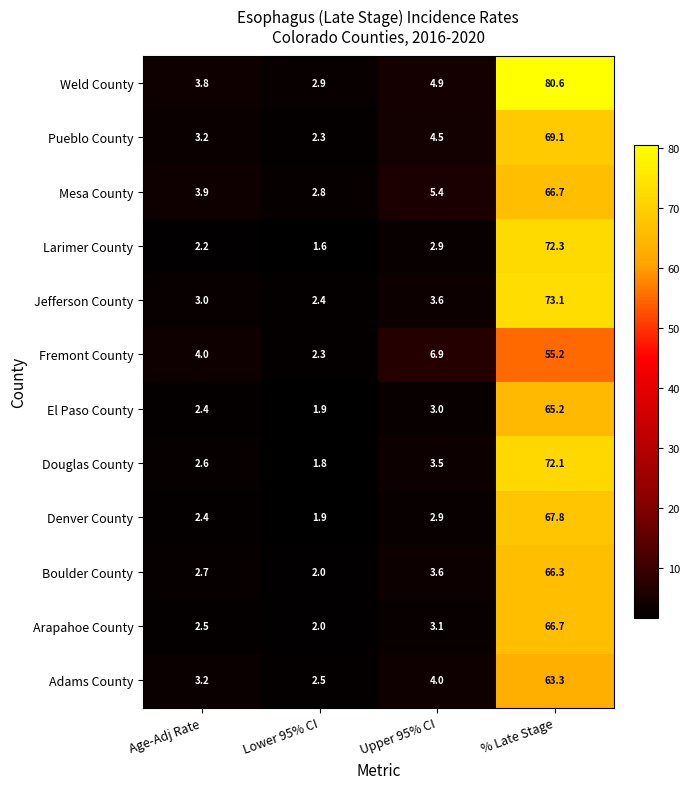

What is the sum of the Mesa County values at Lower 95% CI and % Late Stage?

69.5